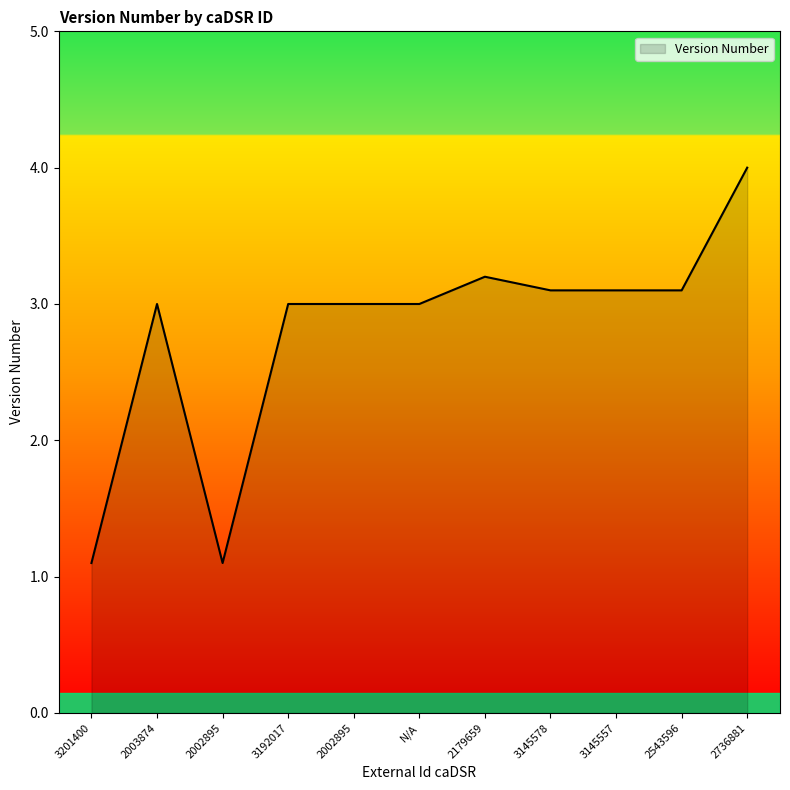

What is the average value?

2.8